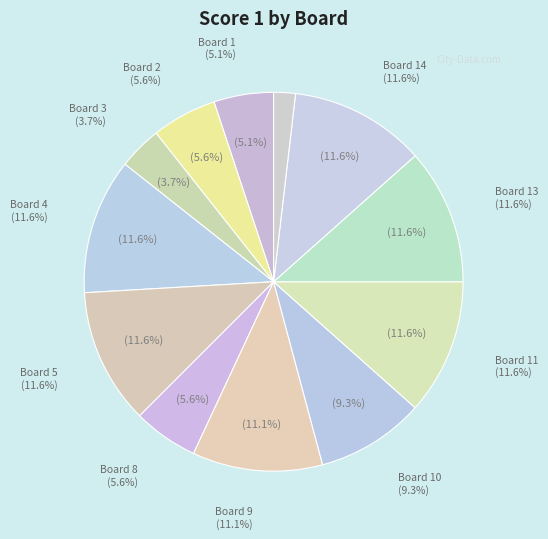

Which category has the biggest portion of the pie?

Board 4